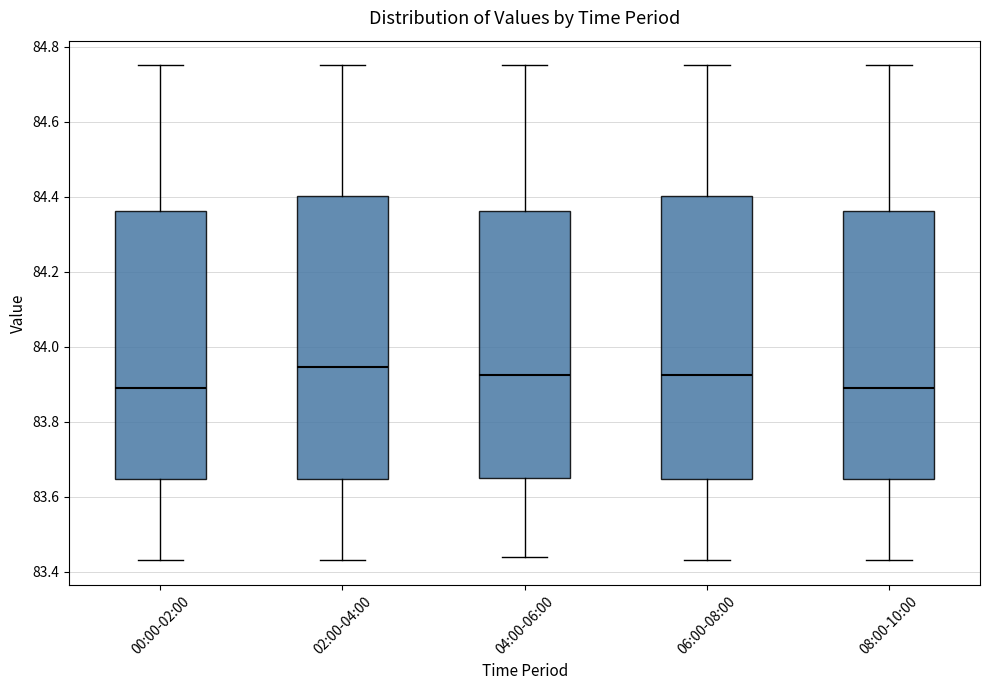

Reading left to right, read every box against the y-axis: the position of its median line, the range the box covers, and the ends of its whiskers. The values are not printed on the chart, so give them approximately, as read against the axis.

00:00-02:00: median 83.90, box 83.64 to 84.36, whiskers 83.44 to 84.76
02:00-04:00: median 83.94, box 83.64 to 84.40, whiskers 83.44 to 84.76
04:00-06:00: median 83.92, box 83.66 to 84.36, whiskers 83.44 to 84.76
06:00-08:00: median 83.92, box 83.64 to 84.40, whiskers 83.44 to 84.76
08:00-10:00: median 83.90, box 83.64 to 84.36, whiskers 83.44 to 84.76